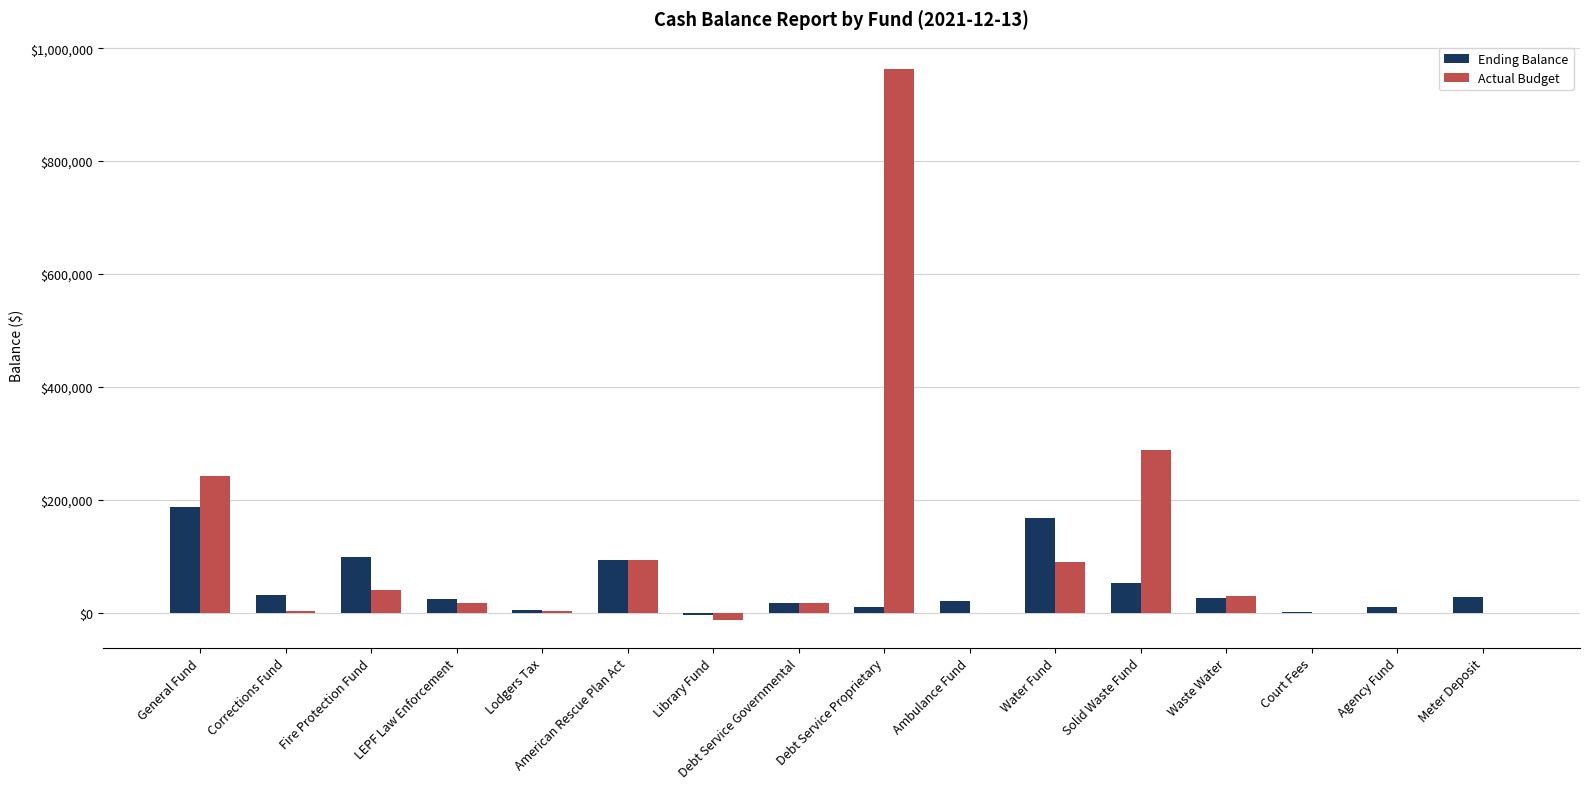

Where does the Actual Budget series first go above 17688?

General Fund